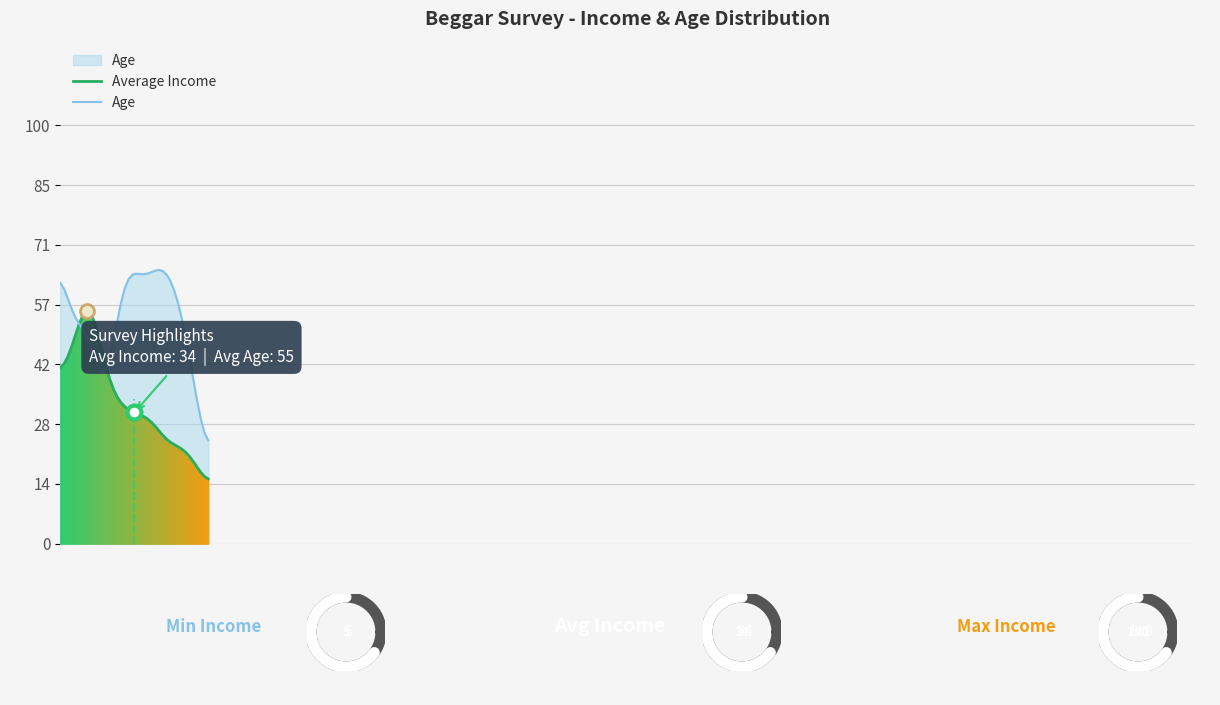

What is the highest value of the Average Income series?

55.6